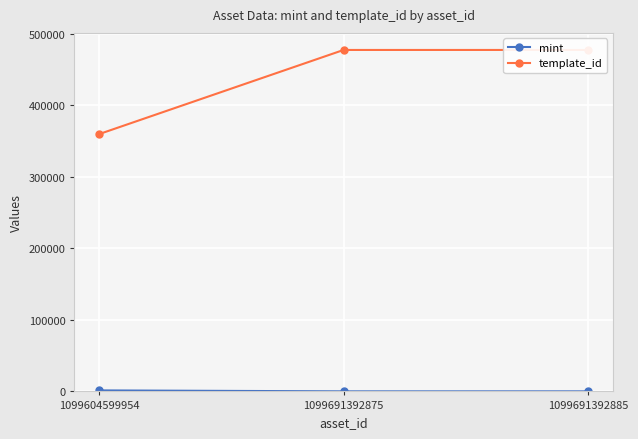

At which category does the chart reach its peak across all series?

1099691392875